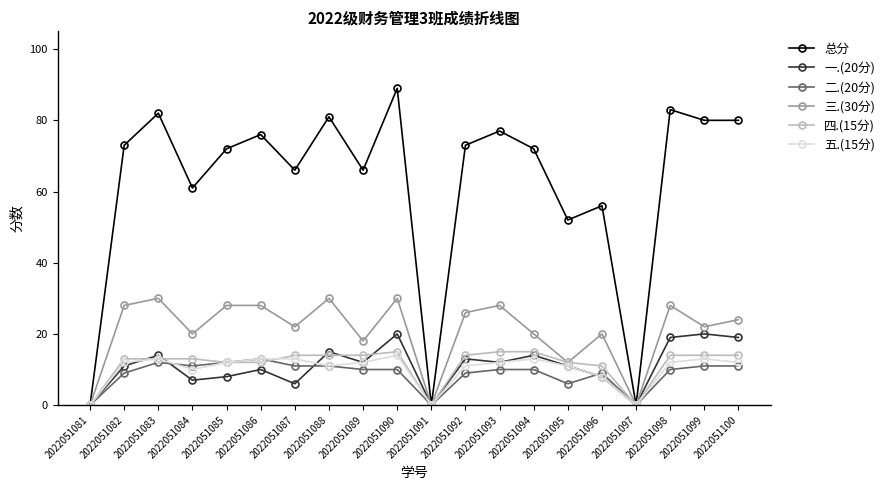

What is the total value across all series at 2022051094?

144